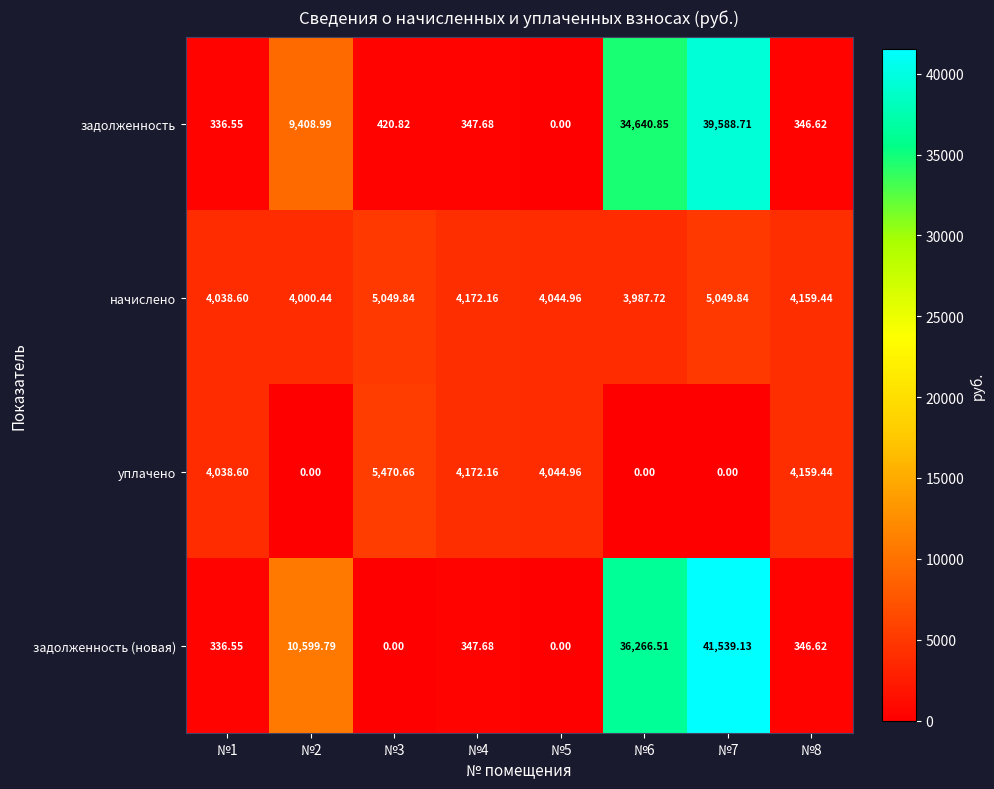

Between №1 and №6, which series saw the biggest shift?

задолженность (новая)